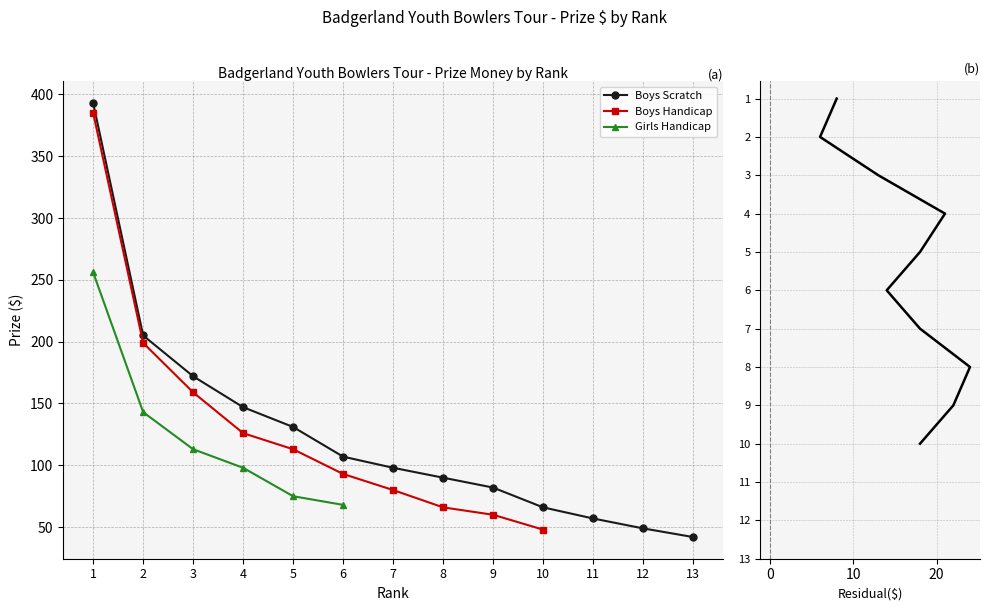

True or false: Boys Handicap and Girls Handicap intersect in this chart.

False